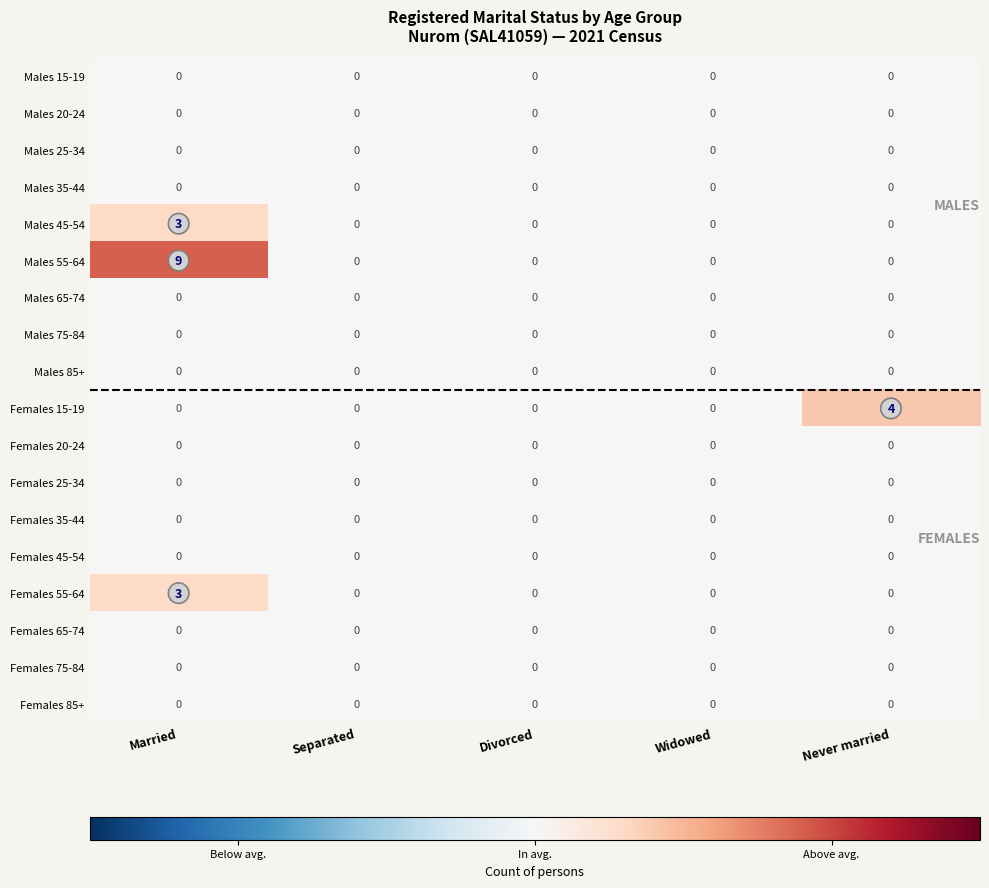

What is the difference between the maximum and minimum values in the Males 45-54 series?

3